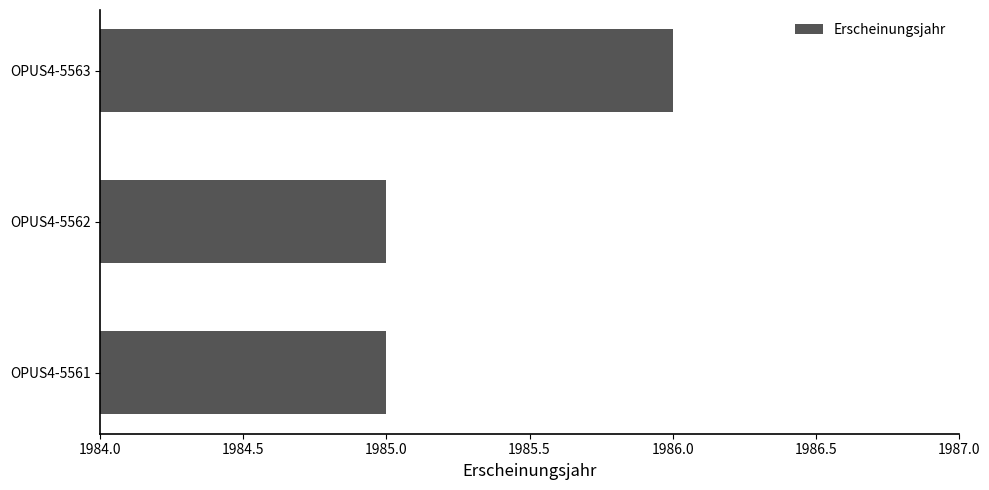

What is the ratio of the value at OPUS4-5563 to the value at OPUS4-5561?

1.0